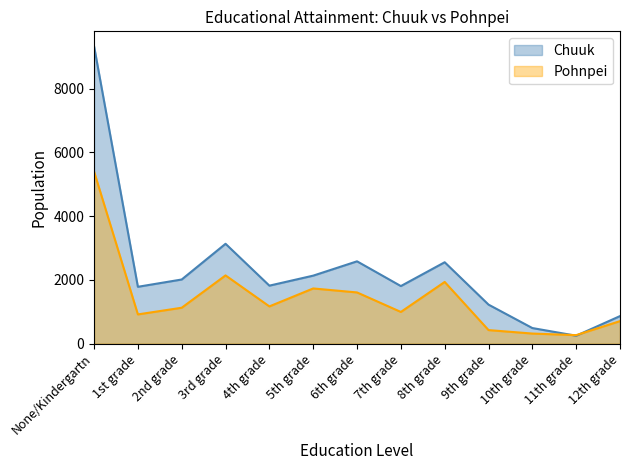

How many lines are shown in the chart?

2